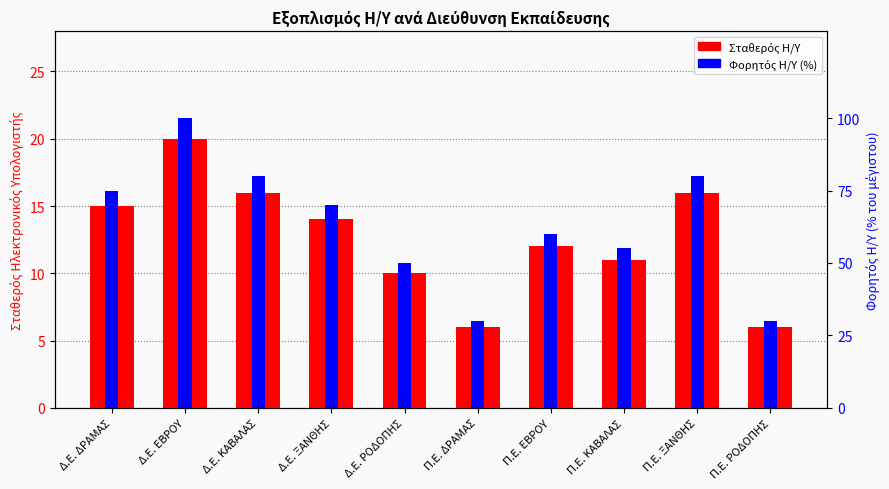

Reading right to left, what are all the values shown in this chart?

Σταθερός Η/Υ: Π.Ε. ΡΟΔΟΠΗΣ=6.0	Π.Ε. ΞΑΝΘΗΣ=16.0	Π.Ε. ΚΑΒΑΛΑΣ=11.0	Π.Ε. ΕΒΡΟΥ=12.0	Π.Ε. ΔΡΑΜΑΣ=6.0	Δ.Ε. ΡΟΔΟΠΗΣ=10.0	Δ.Ε. ΞΑΝΘΗΣ=14.0	Δ.Ε. ΚΑΒΑΛΑΣ=16.0	Δ.Ε. ΕΒΡΟΥ=20.0	Δ.Ε. ΔΡΑΜΑΣ=15.0
Φορητός Η/Υ (%): Π.Ε. ΡΟΔΟΠΗΣ=30.0	Π.Ε. ΞΑΝΘΗΣ=80.0	Π.Ε. ΚΑΒΑΛΑΣ=55.0	Π.Ε. ΕΒΡΟΥ=60.0	Π.Ε. ΔΡΑΜΑΣ=30.0	Δ.Ε. ΡΟΔΟΠΗΣ=50.0	Δ.Ε. ΞΑΝΘΗΣ=70.0	Δ.Ε. ΚΑΒΑΛΑΣ=80.0	Δ.Ε. ΕΒΡΟΥ=100.0	Δ.Ε. ΔΡΑΜΑΣ=75.0